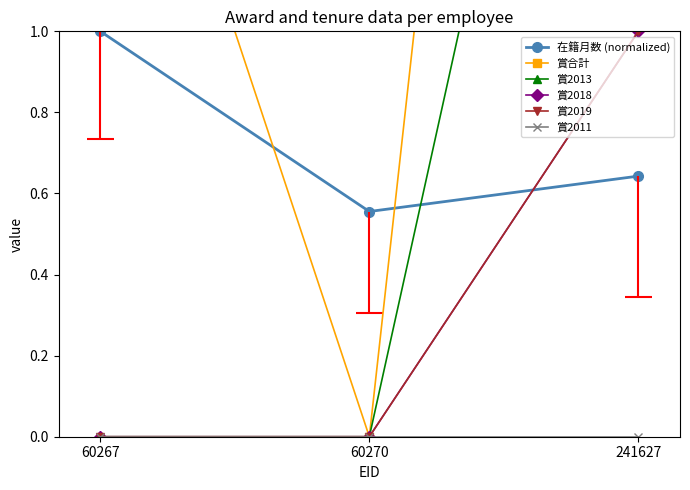

Reading left to right, what are all the values shown in this chart?

在籍月数 (normalized): 1.0	0.6	0.6
賞合計: 2.0	0.0	6.0
賞2013: 0.0	0.0	3.0
賞2018: 0.0	0.0	1.0
賞2019: 0.0	0.0	1.0
賞2011: 0.0	0.0	0.0